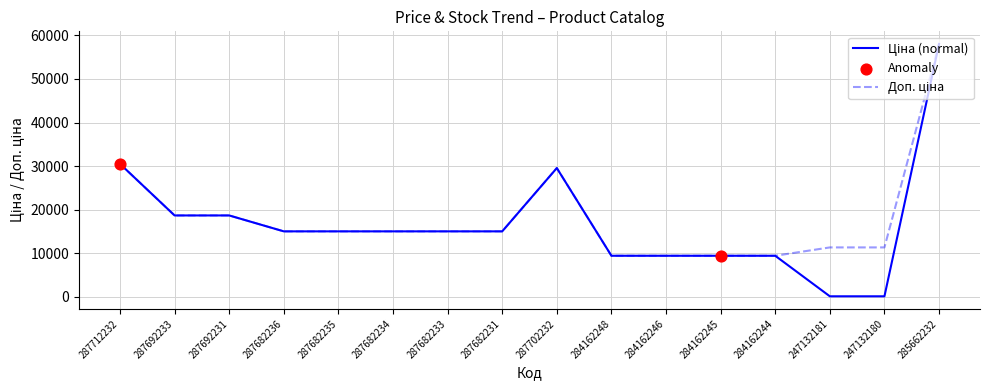

Which label corresponds to the largest value in the chart?

285662232